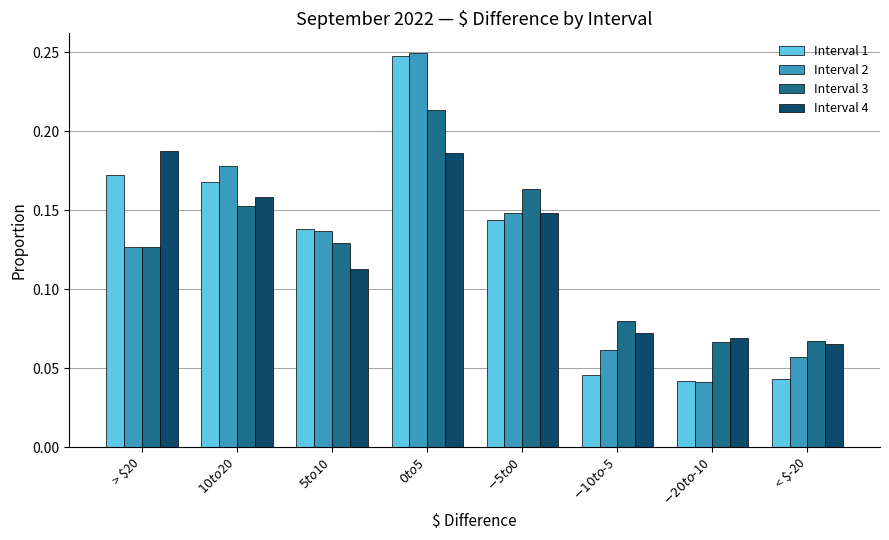

At how many categories does at least one series exceed 0?

8